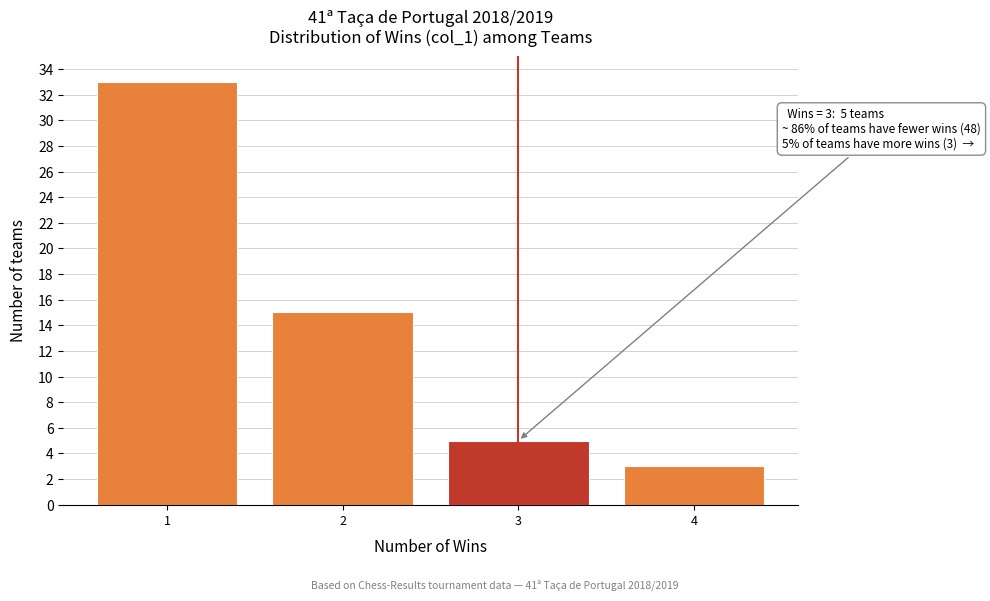

Reading left to right, extract all data points from this chart.

1=33	2=15	3=5	4=3